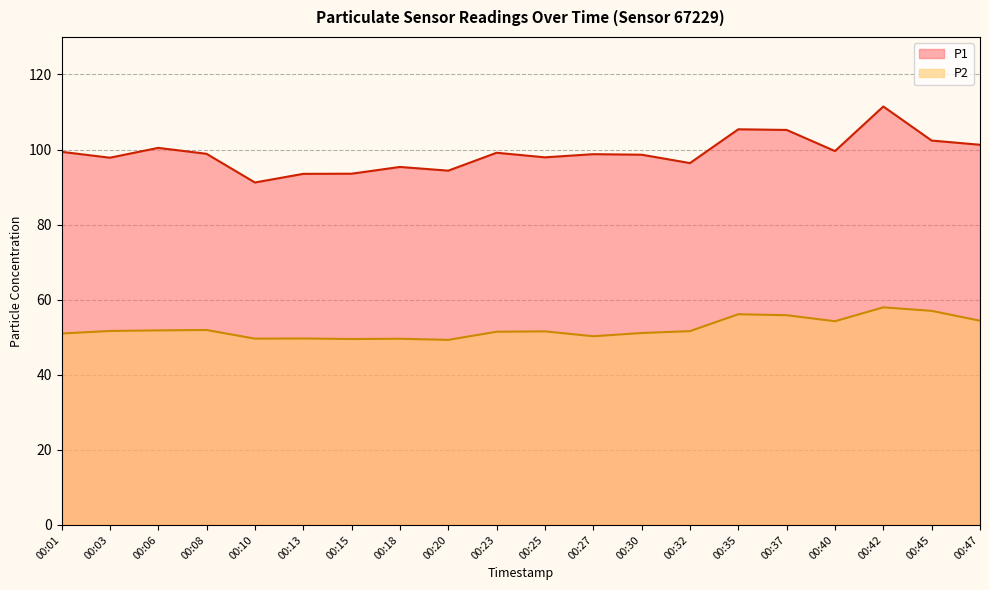

What are all the series names shown in the legend?

P1, P2